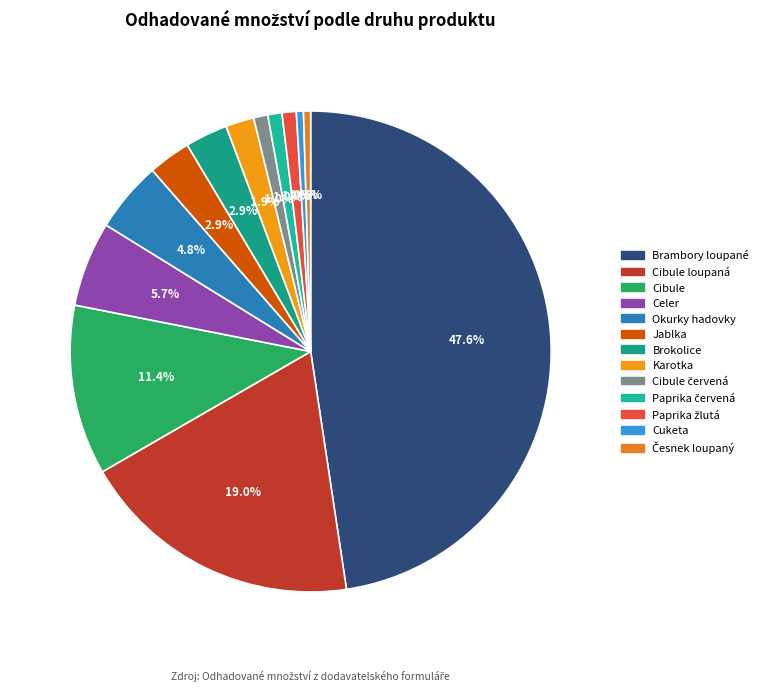

Approximately how many times larger is the value at Paprika žlutá compared to Cibule loupaná?

0.1